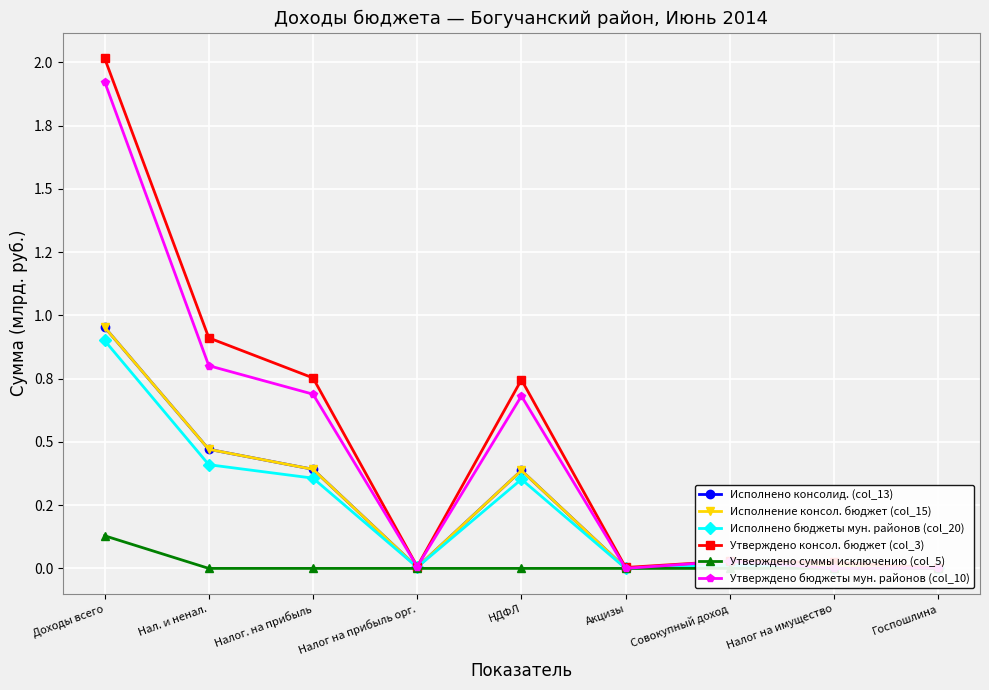

Which series changed the most between НДФЛ and Налог на имущество?

Утверждено консол. бюджет (col_3)